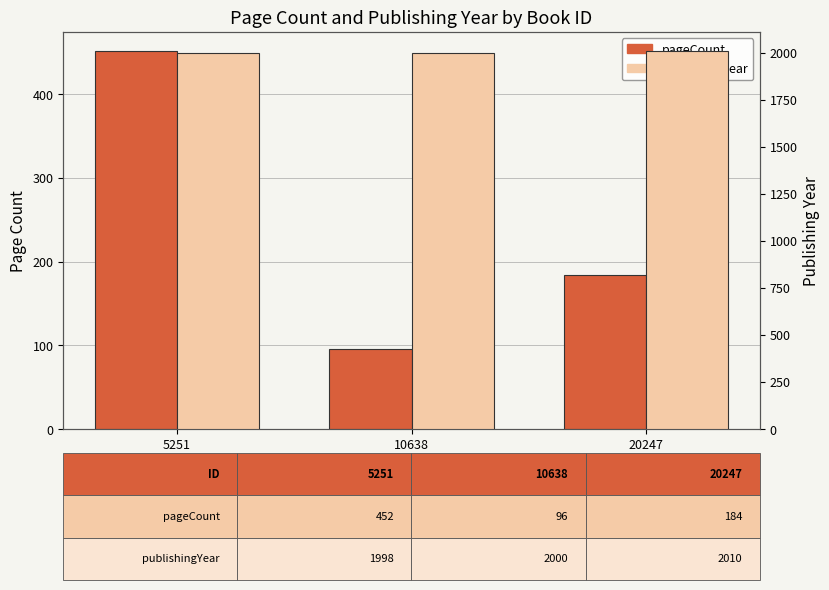

What is the average value of the pageCount series?

244